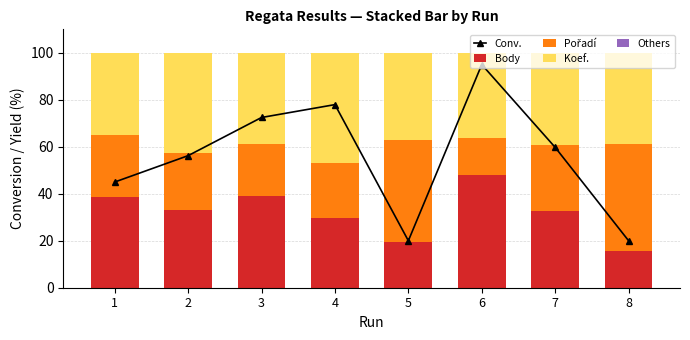

Reading left to right, what are all the values shown in this chart?

Conv.: 1=45.0	2=56.2	3=72.5	4=78.0	5=20.0	6=95.0	7=59.7	8=20.0
Body: 1=38.4	2=33.2	3=39.0	4=29.6	5=19.5	6=48.0	7=32.6	8=15.5
Pořadí: 1=26.4	2=24.3	3=22.2	4=23.5	5=43.3	6=15.6	7=28.1	8=45.5
Koef.: 1=35.2	2=42.5	3=38.8	4=46.9	5=37.2	6=36.4	7=39.3	8=39.0
Others: 1=-0.0	2=0.0	3=0.0	4=0.0	5=0.0	6=0.0	7=0.0	8=0.0